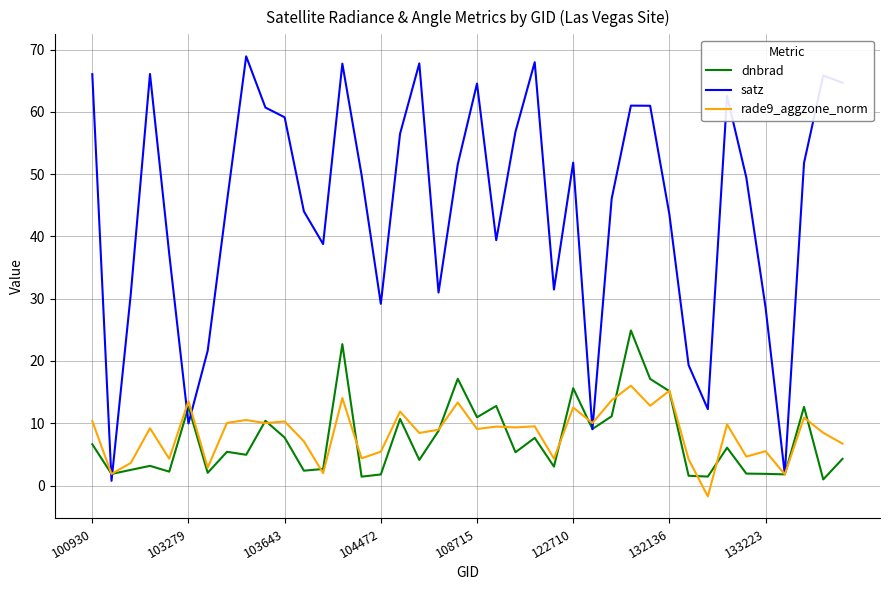

Which series has the largest range (max minus min)?

satz